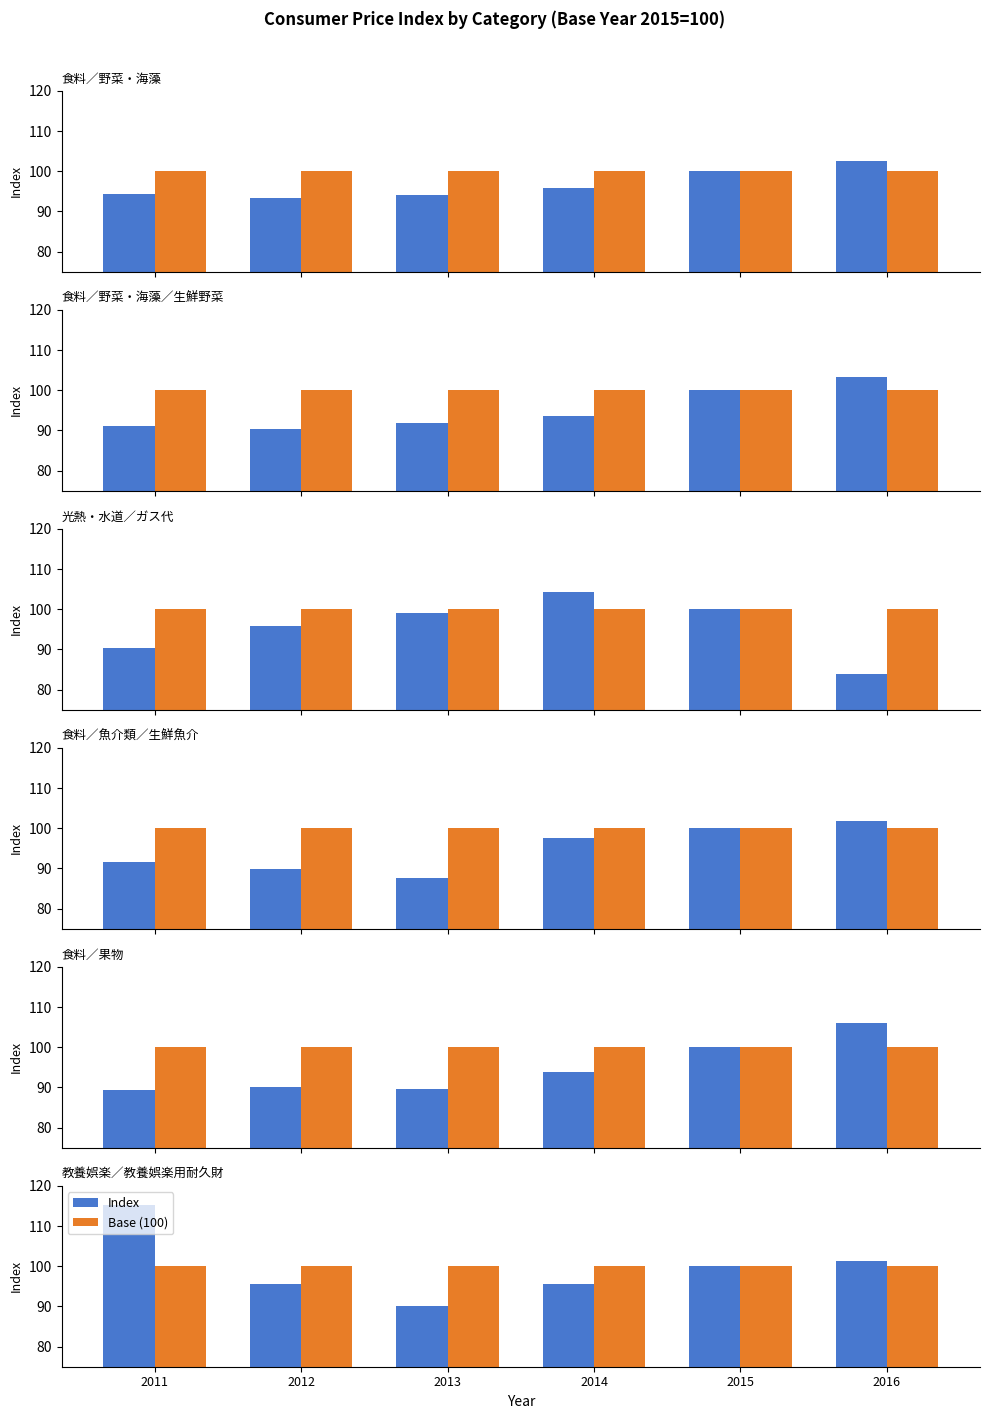

Where is Index nearest to the value 102?

2016